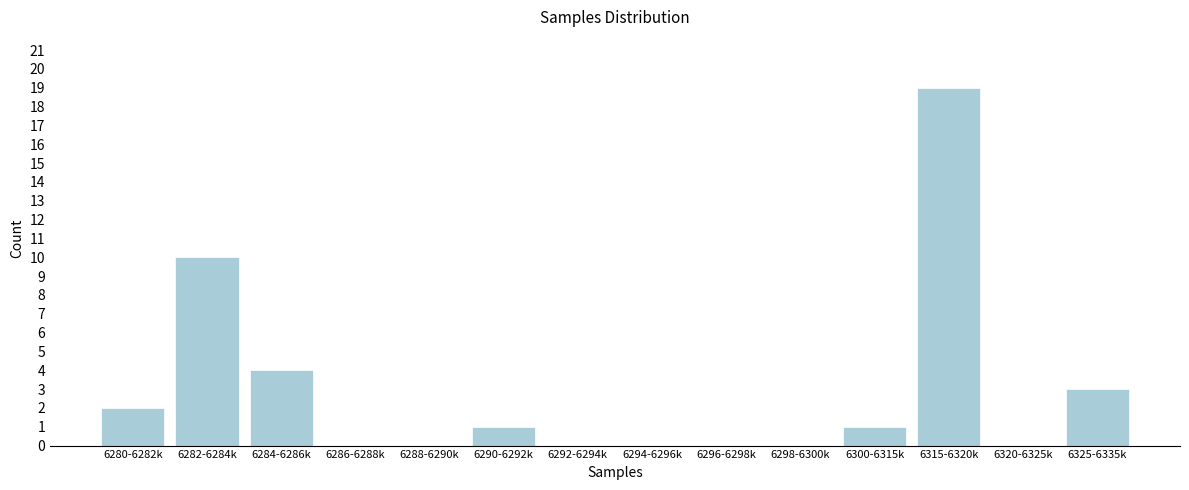

Reading left to right, extract all data points from this chart.

6280-6282k=2	6282-6284k=10	6284-6286k=4	6286-6288k=0	6288-6290k=0	6290-6292k=1	6292-6294k=0	6294-6296k=0	6296-6298k=0	6298-6300k=0	6300-6315k=1	6315-6320k=19	6320-6325k=0	6325-6335k=3